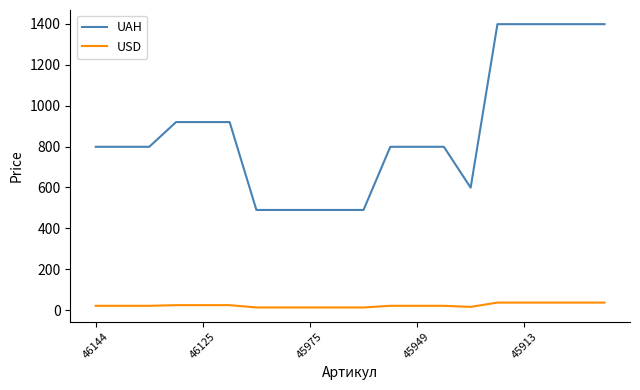

Which series has the widest spread of values?

UAH